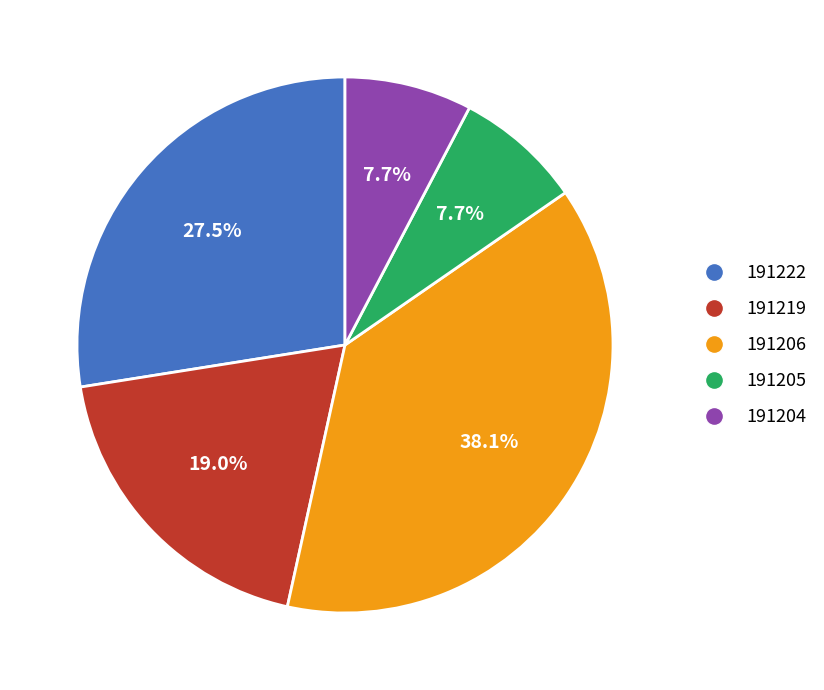

What is the largest slice in the pie chart?

191206